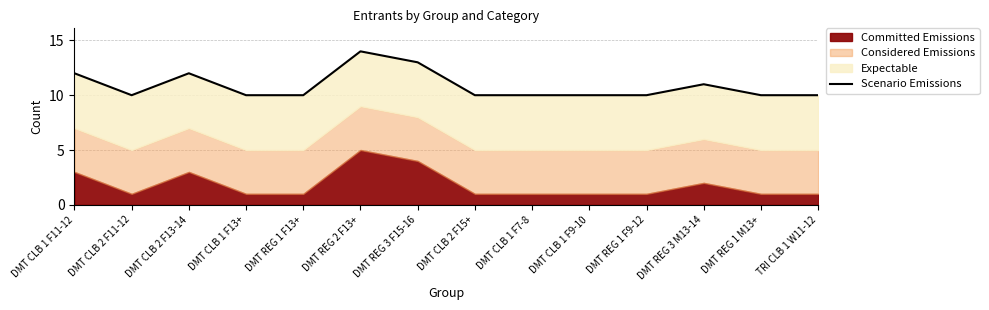

What is the difference between the second highest and minimum values?

3